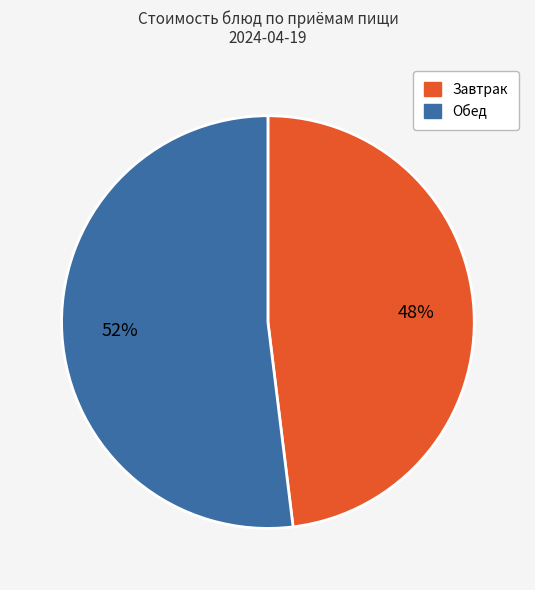

To the nearest percent, what is the average slice percentage?

50%